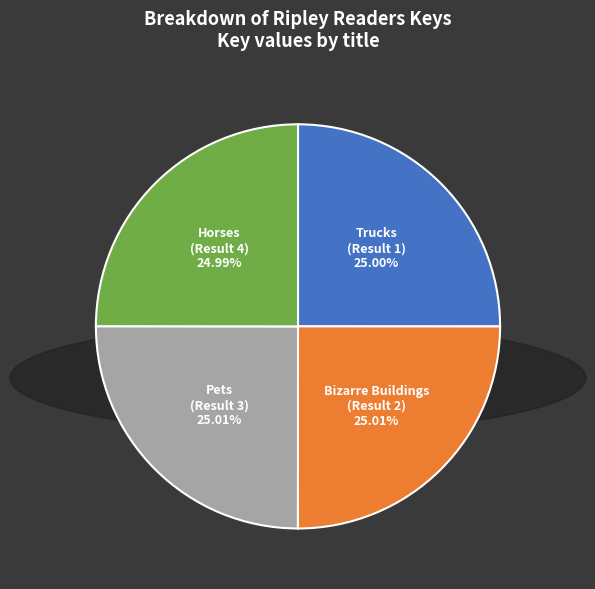

Is there any slice that represents more than half of the pie?

No